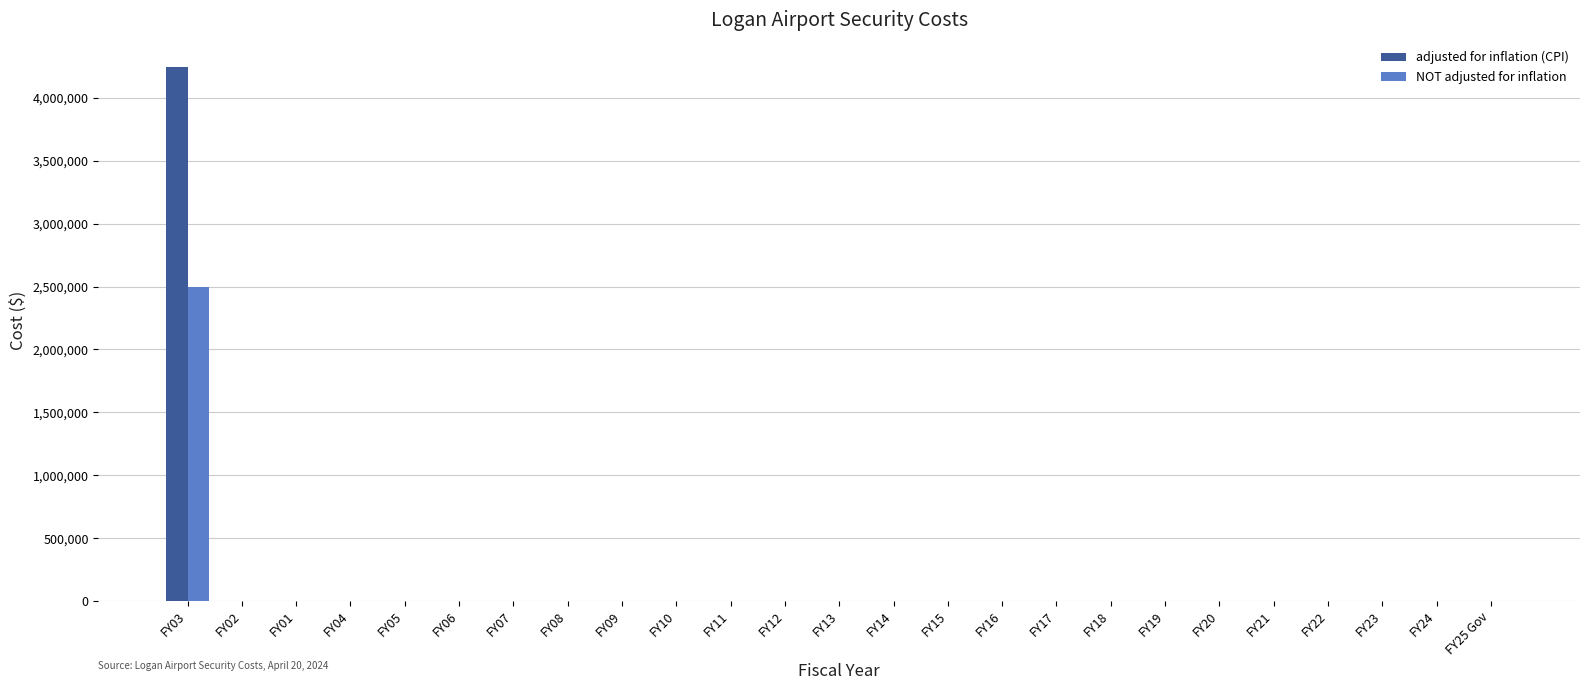

True or false: NOT adjusted for inflation has a value of 2500000 at FY03.

True